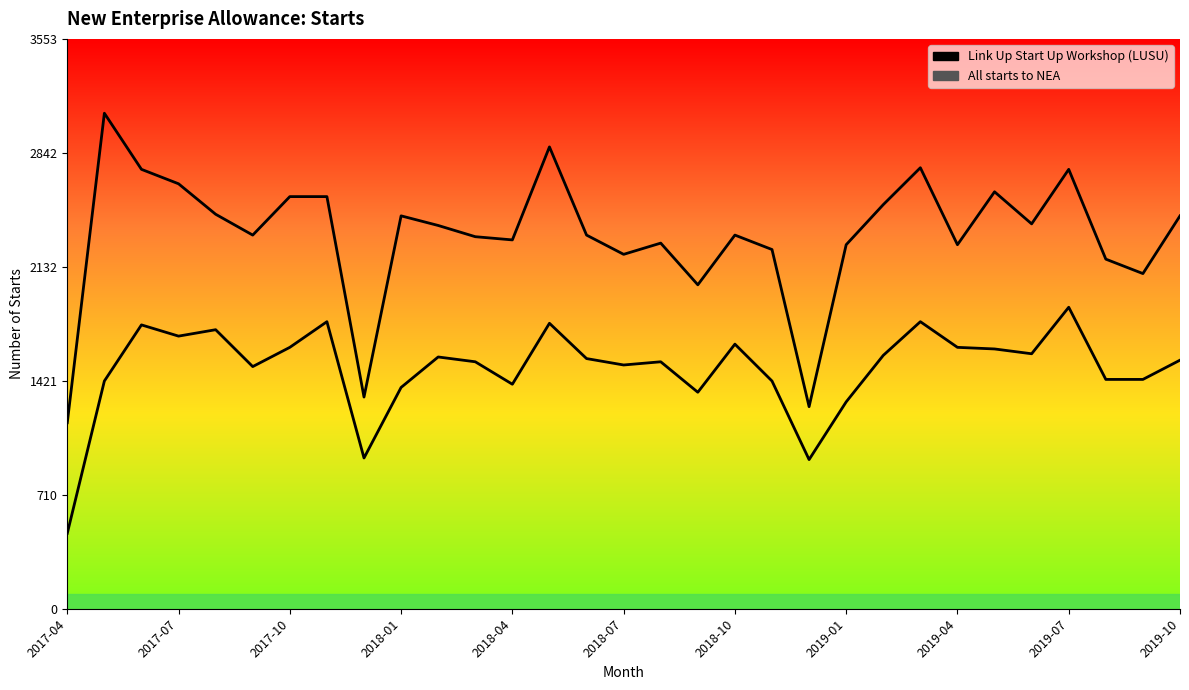

How many lines are shown in the chart?

2